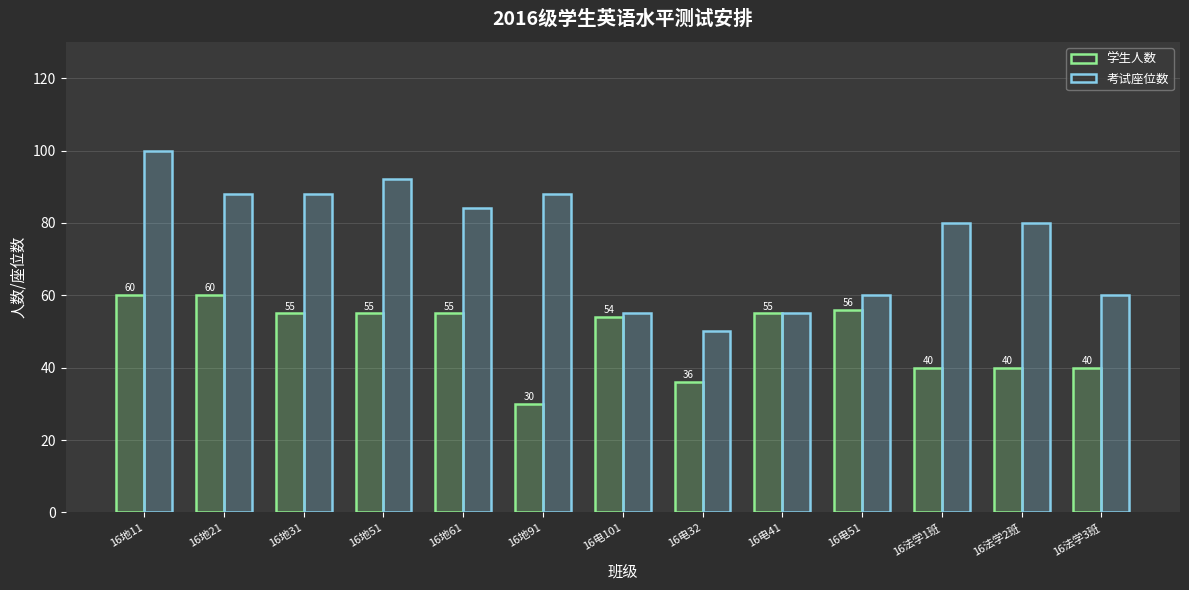

What is the value of the 考试座位数 bar at the 9th from the left?

55